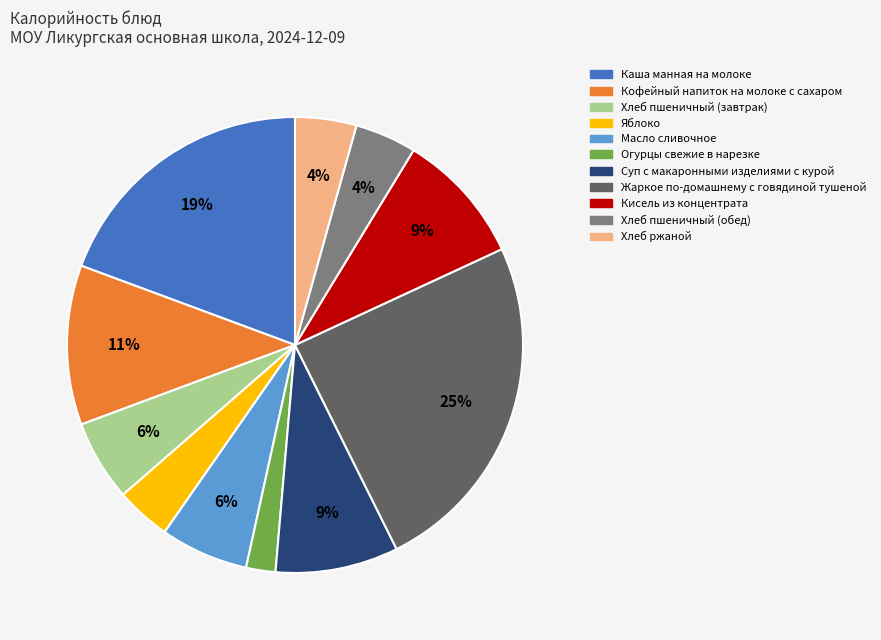

Is there any slice that represents more than half of the pie?

No